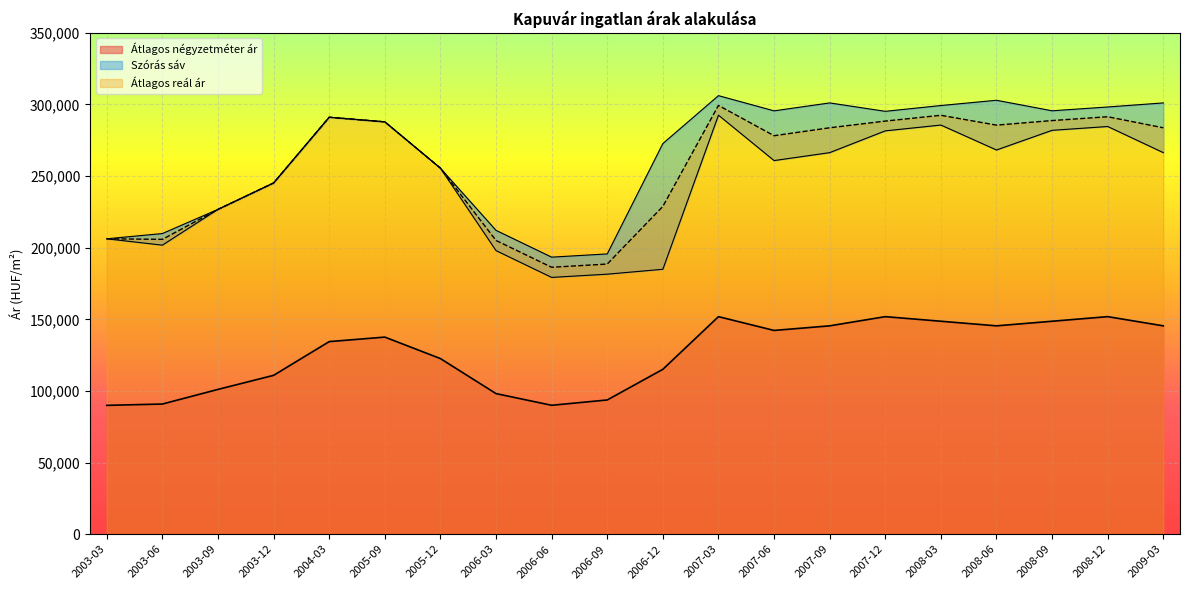

Reading left to right, extract all data points from this chart.

Átlagos négyzetméter ár: 89952	90875	101093	110902	134453	137605	122605	98151	90000	93718	115117	151879	142253	145462	151879	148670	145462	148670	151879	145462
Szórás alsó határ: 206226	201775	226763	245205	291081	287872	255515	197977	179269	181523	184948	292518	260825	266363	281575	285620	268212	281943	284606	266363
Szórás felső határ: 206226	209895	226763	245205	291081	287872	255515	212119	193411	195665	272710	306154	295537	301075	295211	299256	302924	295579	298242	301075
Átlagos reál ár: 206226	205835	226763	245205	291081	287872	255515	205048	186340	188594	228829	299336	278181	283719	288393	292438	285568	288761	291424	283719